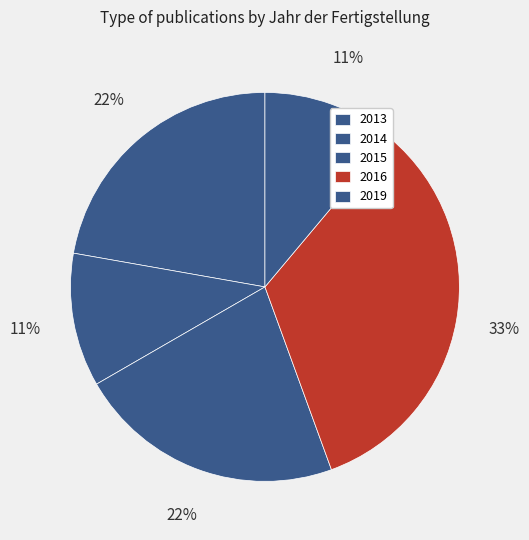

Count the number of slices in the pie.

5